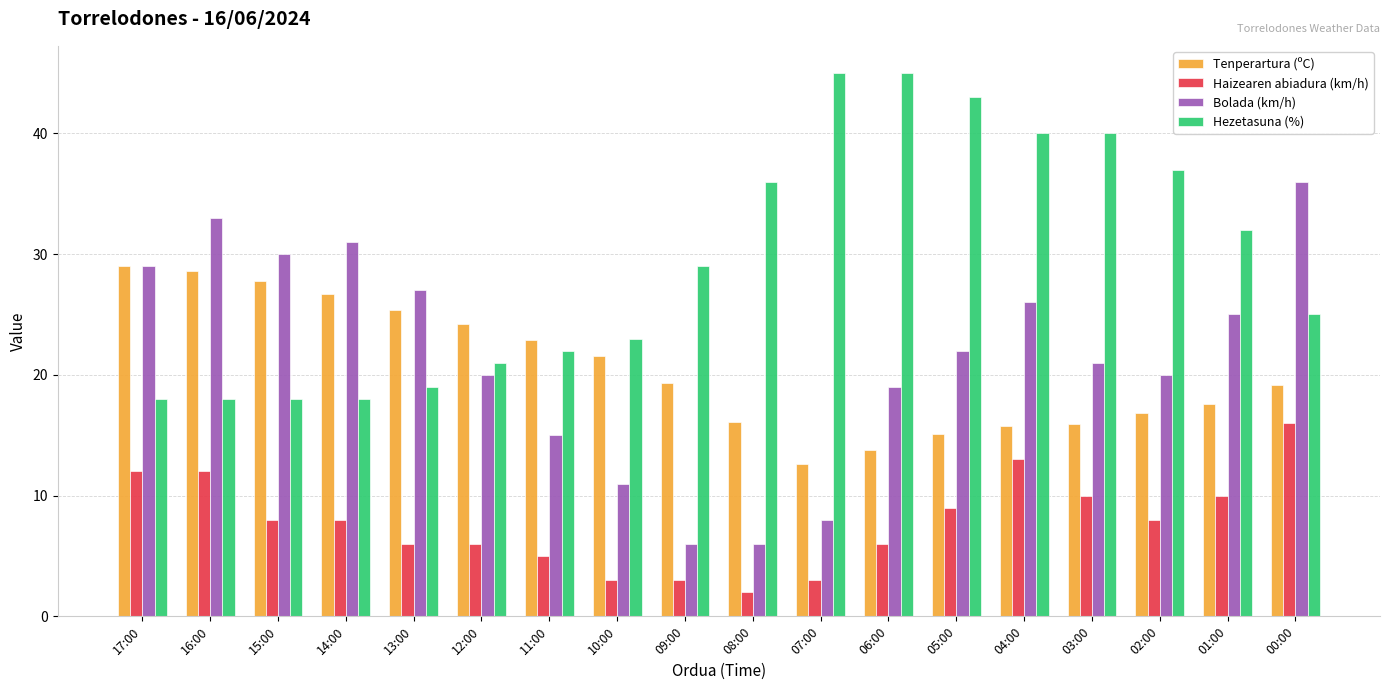

Which series has the largest total across all categories?

Hezetasuna (%)